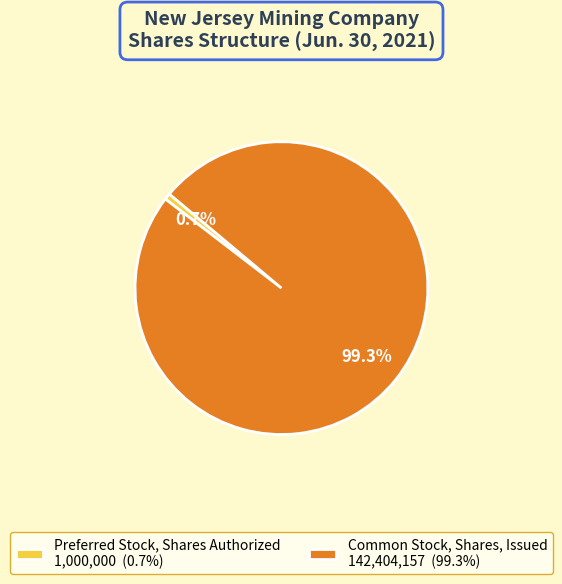

To the nearest percent, what is the combined percentage of Preferred Stock, Shares Authorized and Common Stock, Shares, Issued?

100%